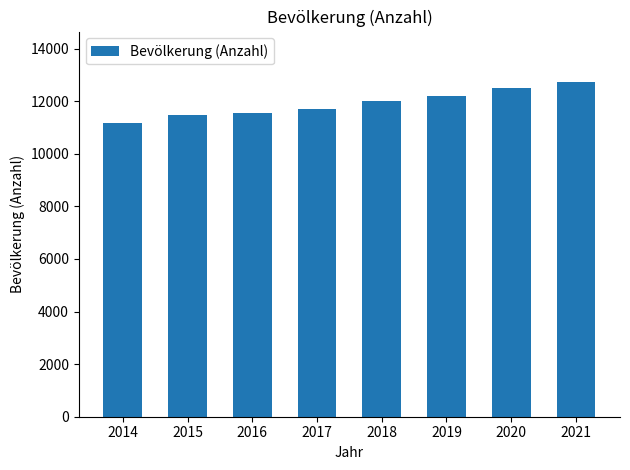

Where is the data nearest to the value 11951?

2018